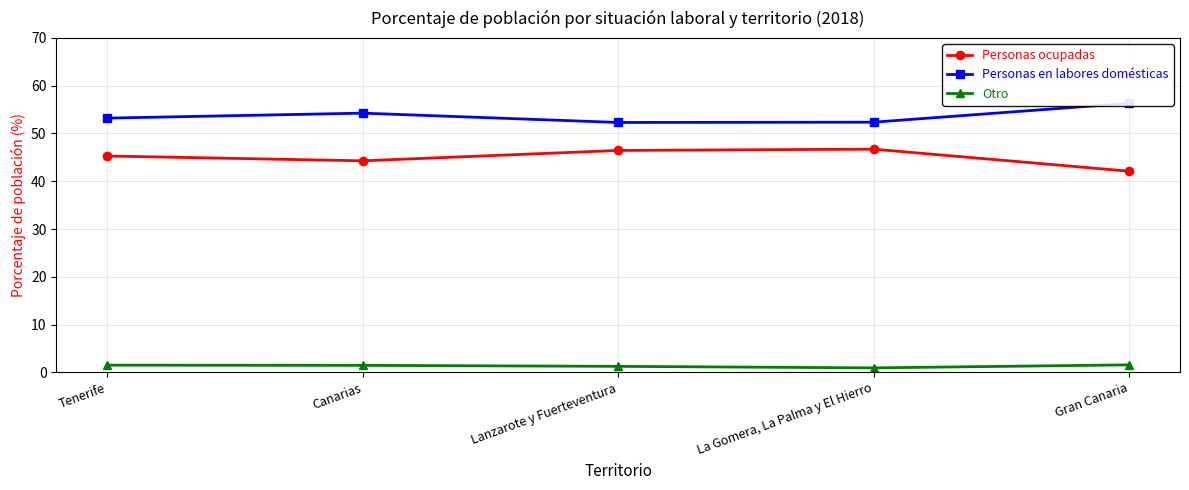

True or false: Otro has more than 1 interior local peaks.

False